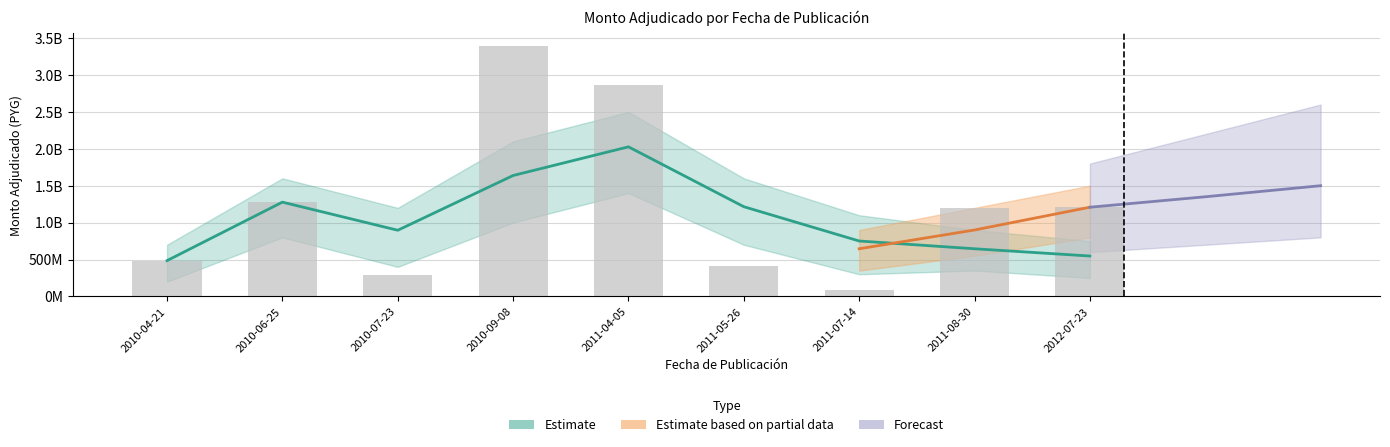

What value does the data have at 2011-08-30, to the nearest 10?

1203527420